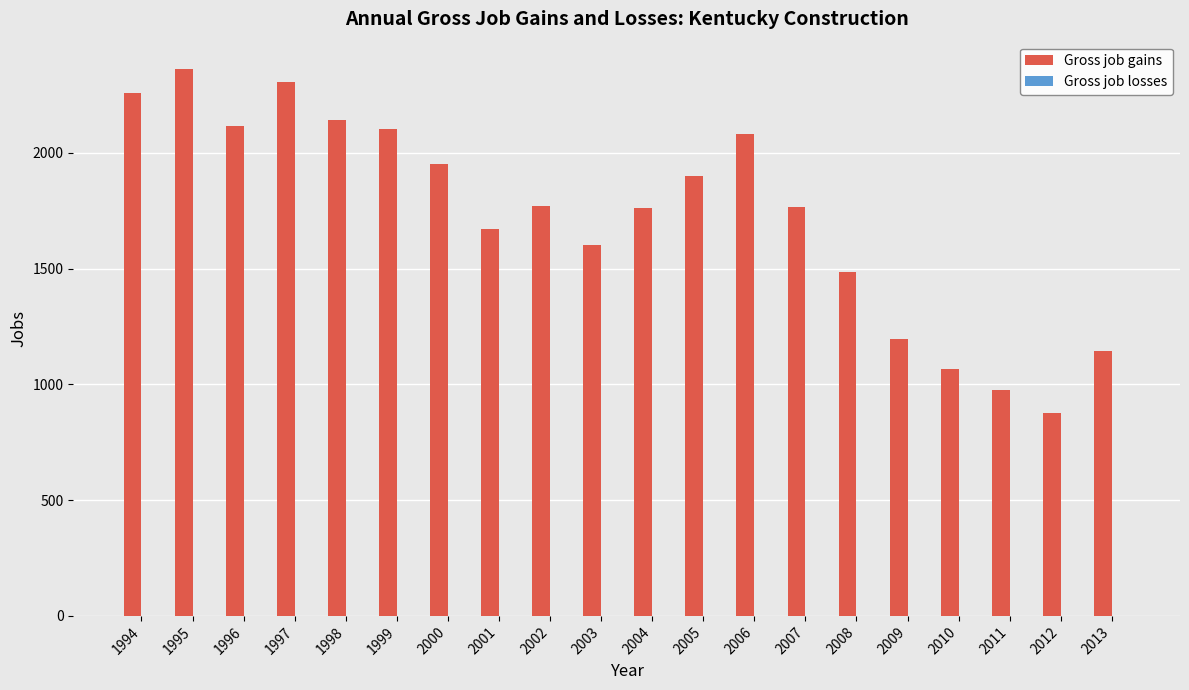

What is the difference between the values at 1999 and 2012?

1228